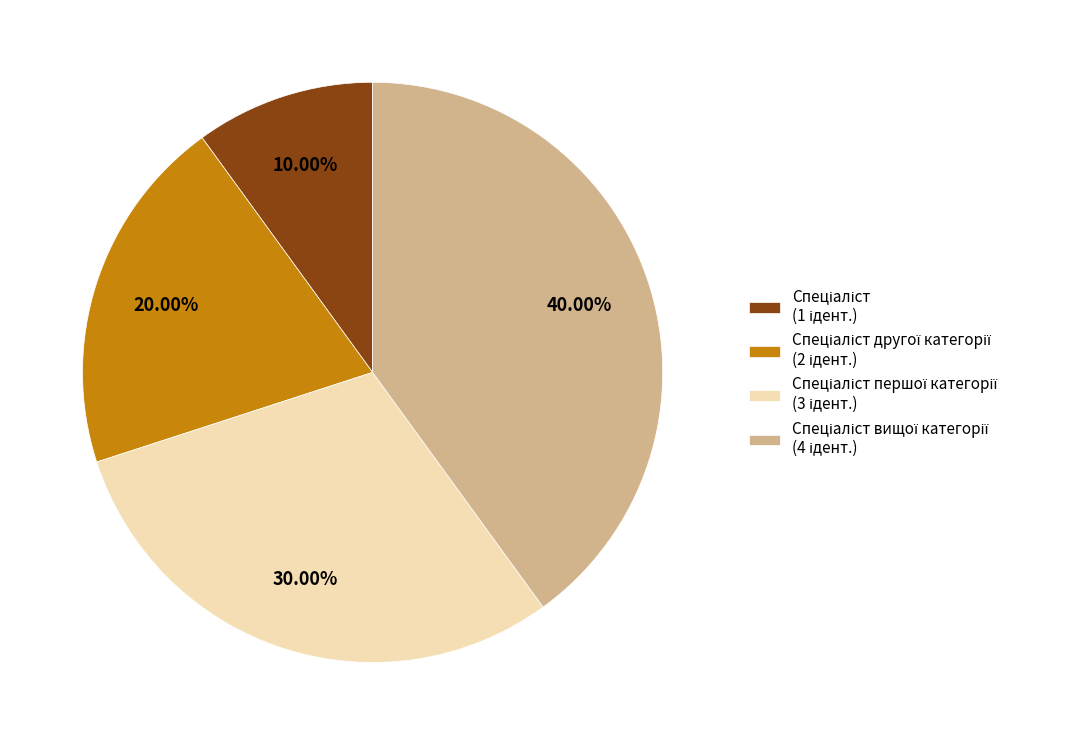

Is there any slice that represents more than half of the pie?

No